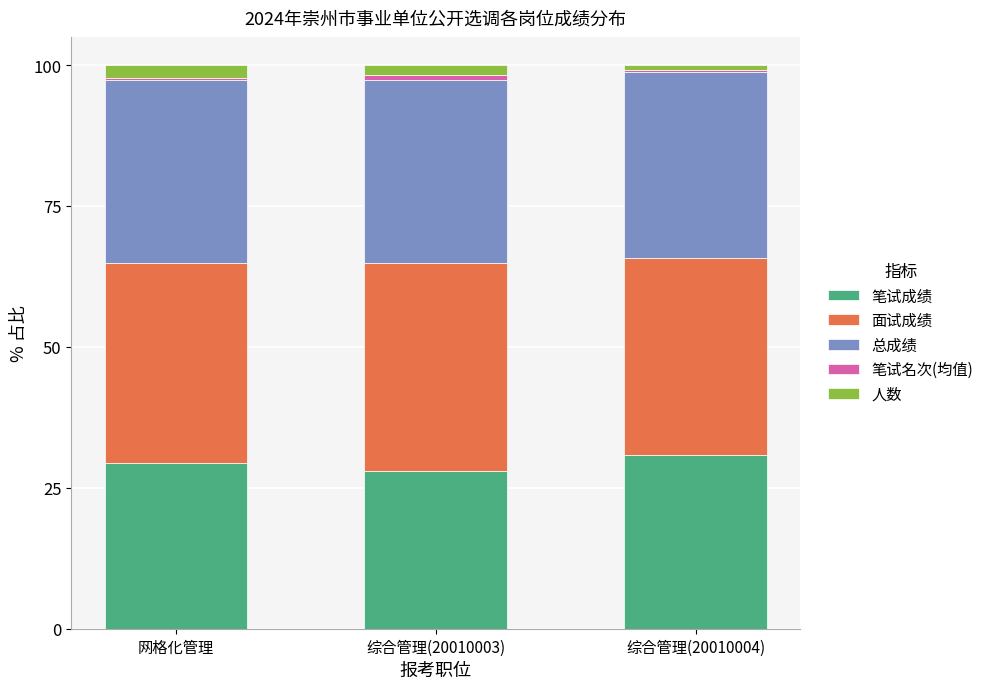

What is the sum of all 笔试成绩 values?

88.3